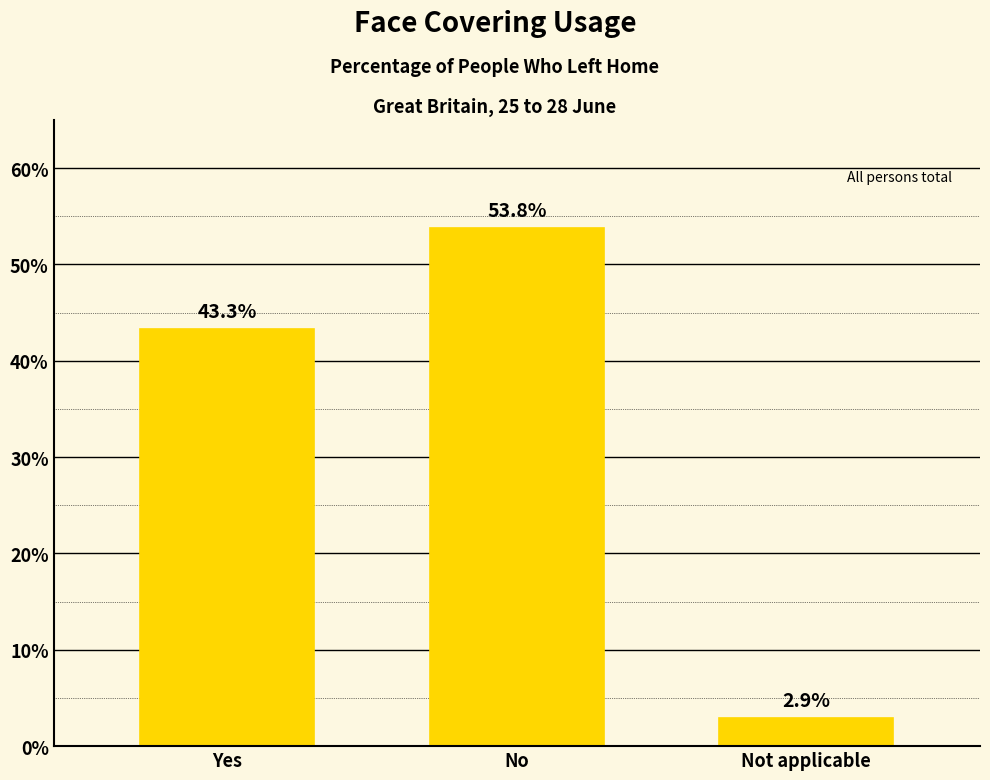

Reading left to right, transcribe all the data shown in this chart.

43.3	53.8	2.9